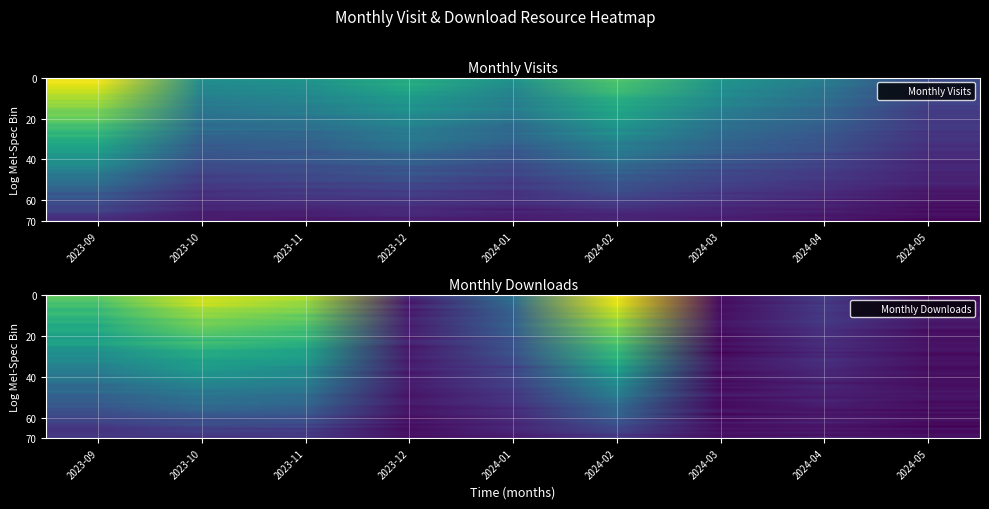

Is the value of monthly_download at 2024-02 greater than the value of monthly_visit at 2023-10?

No